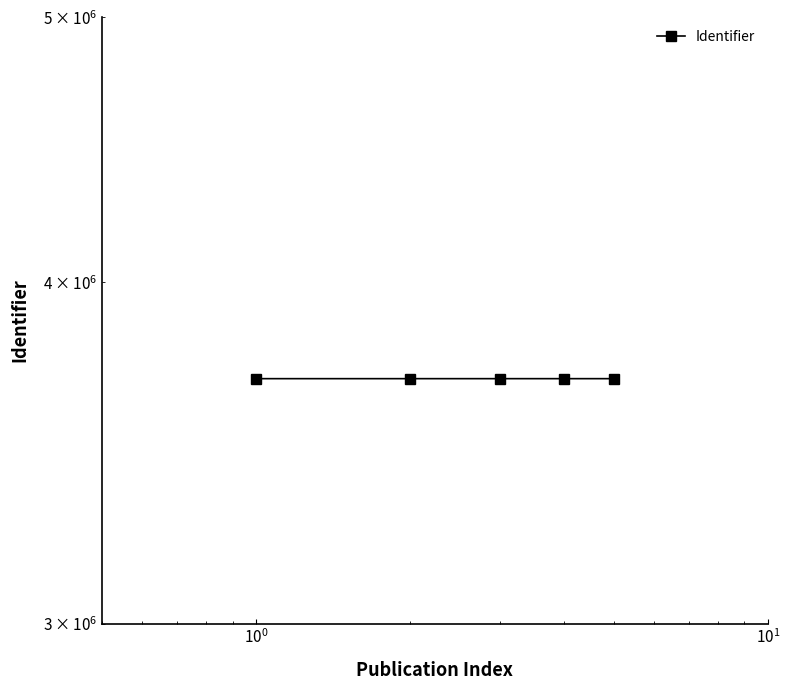

How many data points are above 3687594?

2